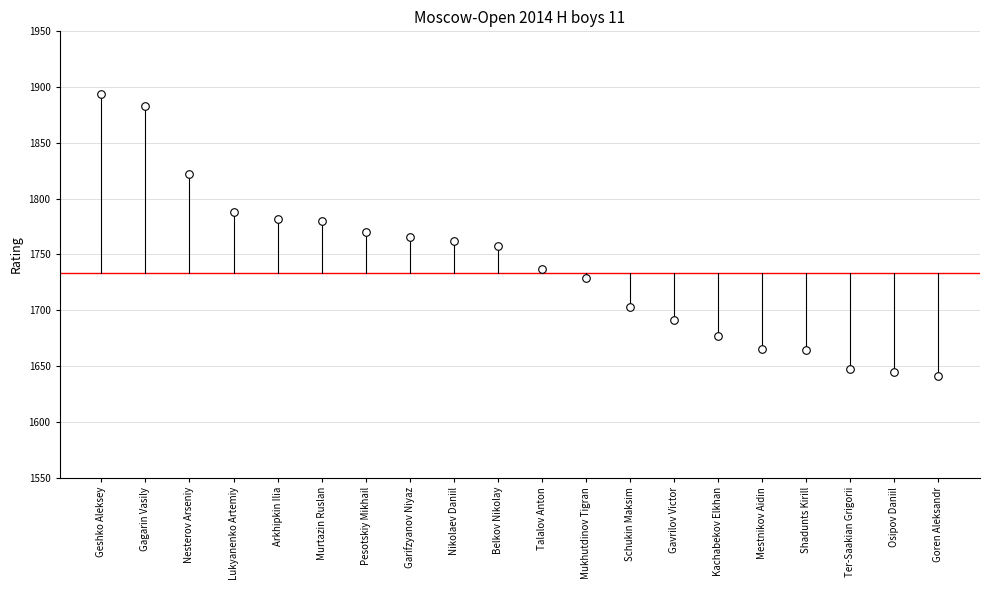

What is the range of Y values (max minus min)?

253